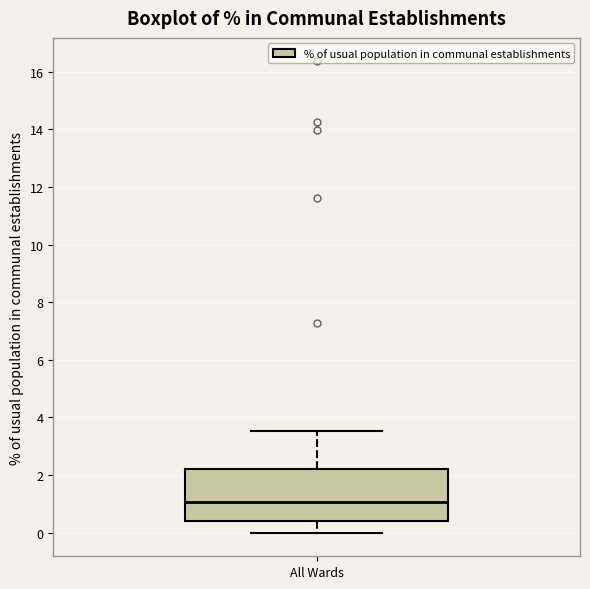

Read this box plot against the y-axis: the position of the median line, the range covered by the box, and the ends of both whiskers. The values are not printed on the chart, so give them approximately, as read against the axis.

median 1.0, box 0.4 to 2.2, whiskers 0.0 to 3.6